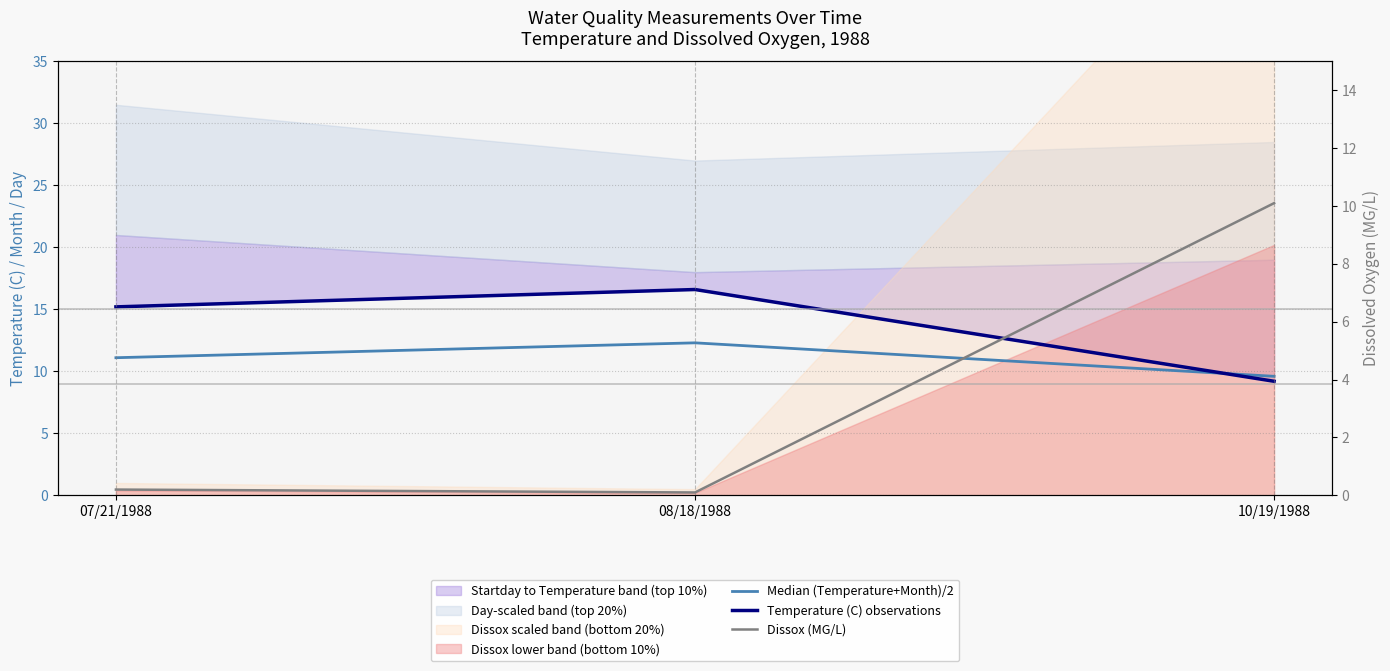

Between 08/18/1988 and 10/19/1988, which is larger?

08/18/1988